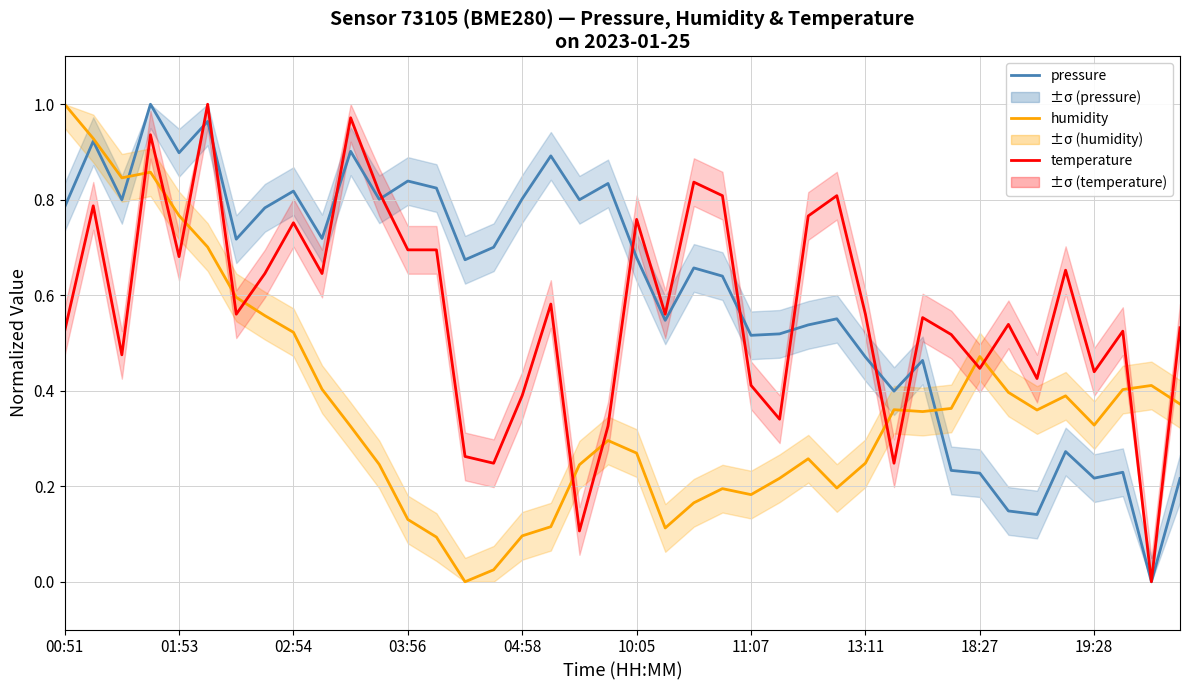

What are all the series names shown in the legend?

pressure, humidity, temperature